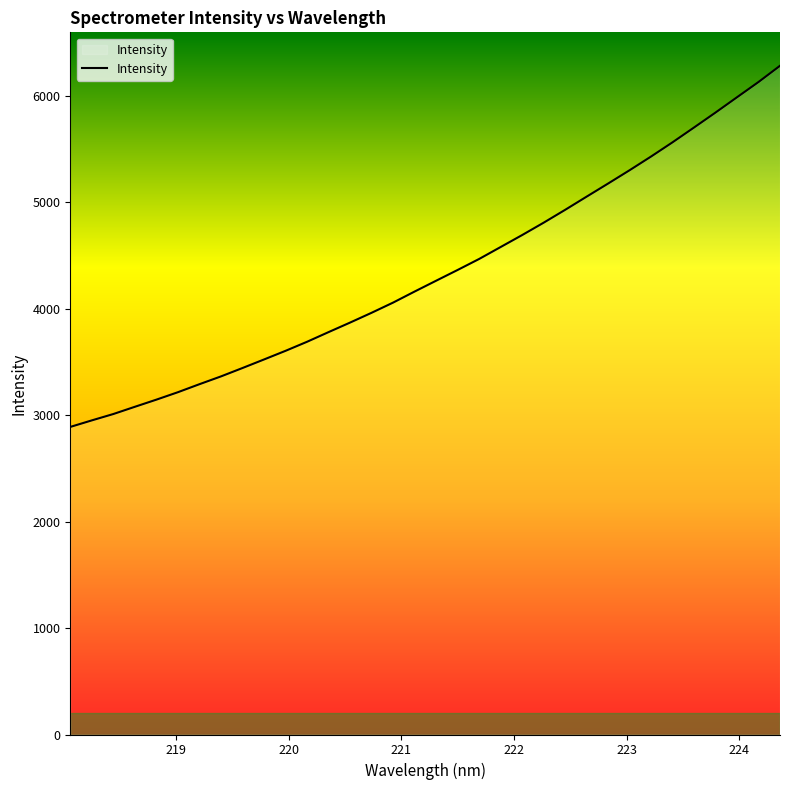

What is the smallest value displayed?

2888.2